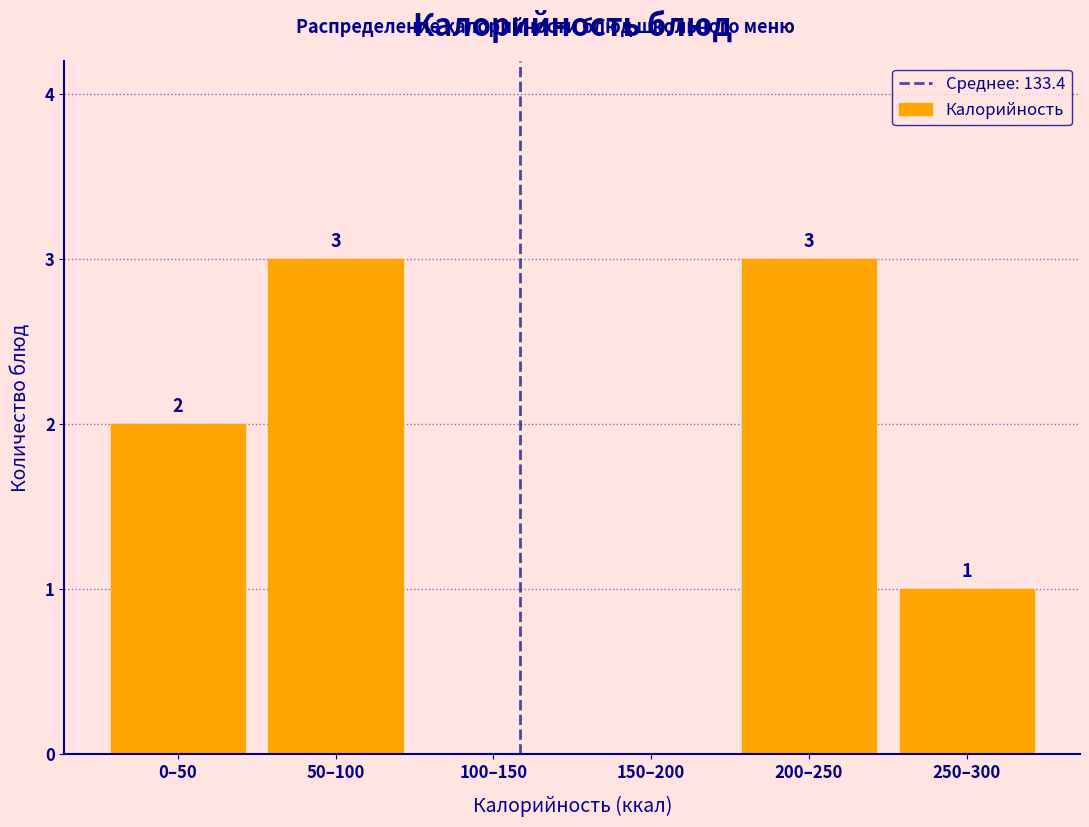

Reading left to right, list all the values displayed in this chart.

0–50=2	50–100=3	100–150=0	150–200=0	200–250=3	250–300=1